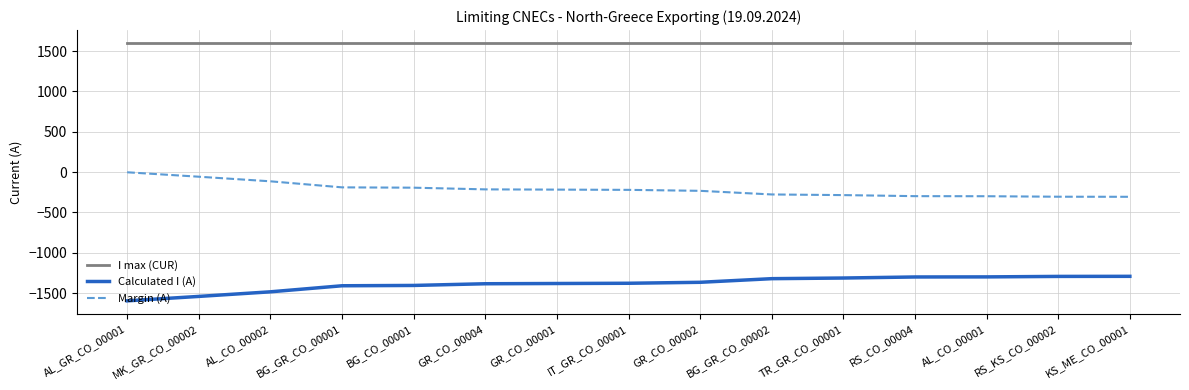

How many lines are shown in the chart?

3